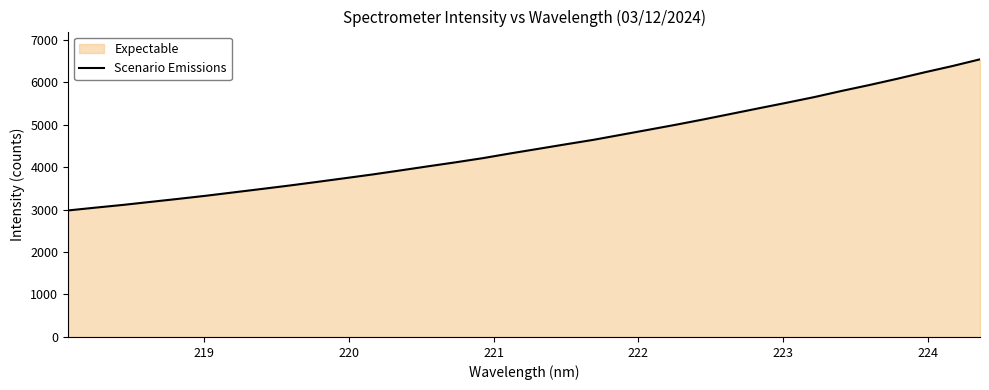

What is the maximum value shown in the chart?

6536.5